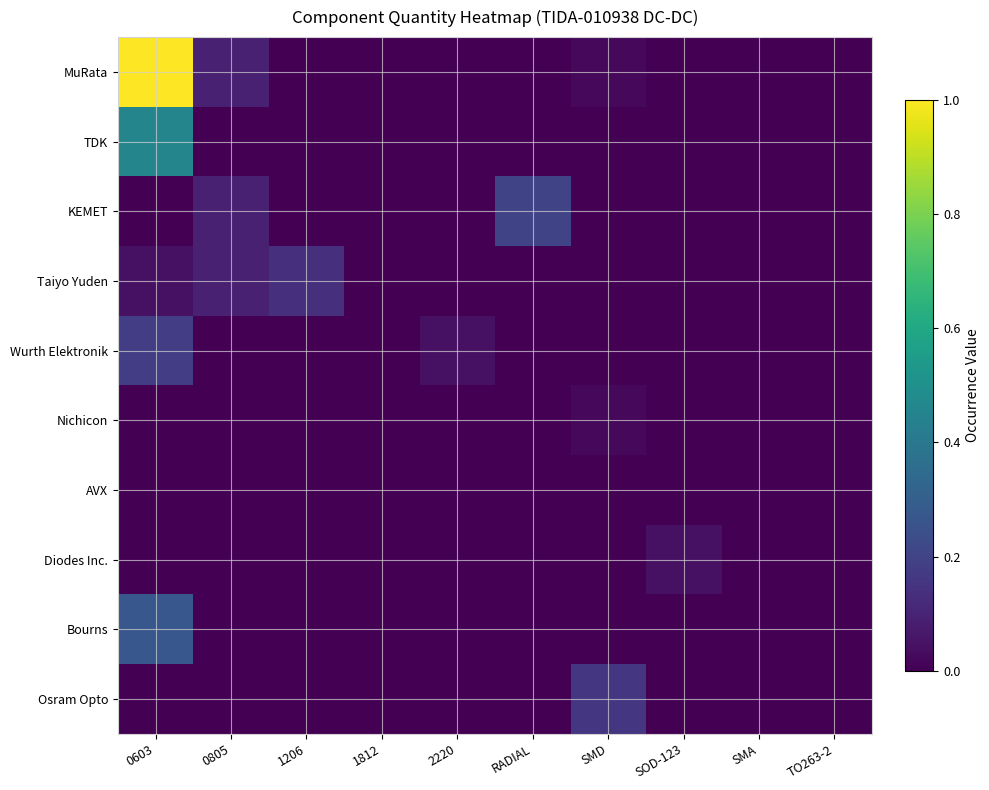

What is the total value across all series at 1206?

0.1